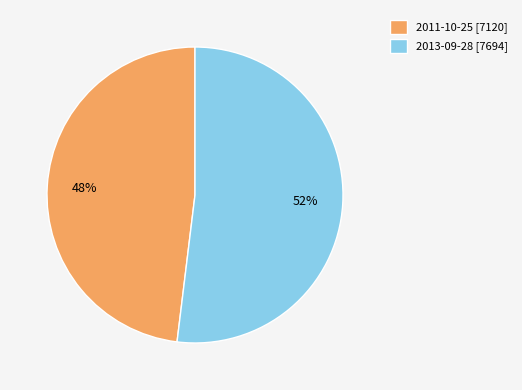

The 2013-09-28 slice represents 59% of the pie. True or false?

False